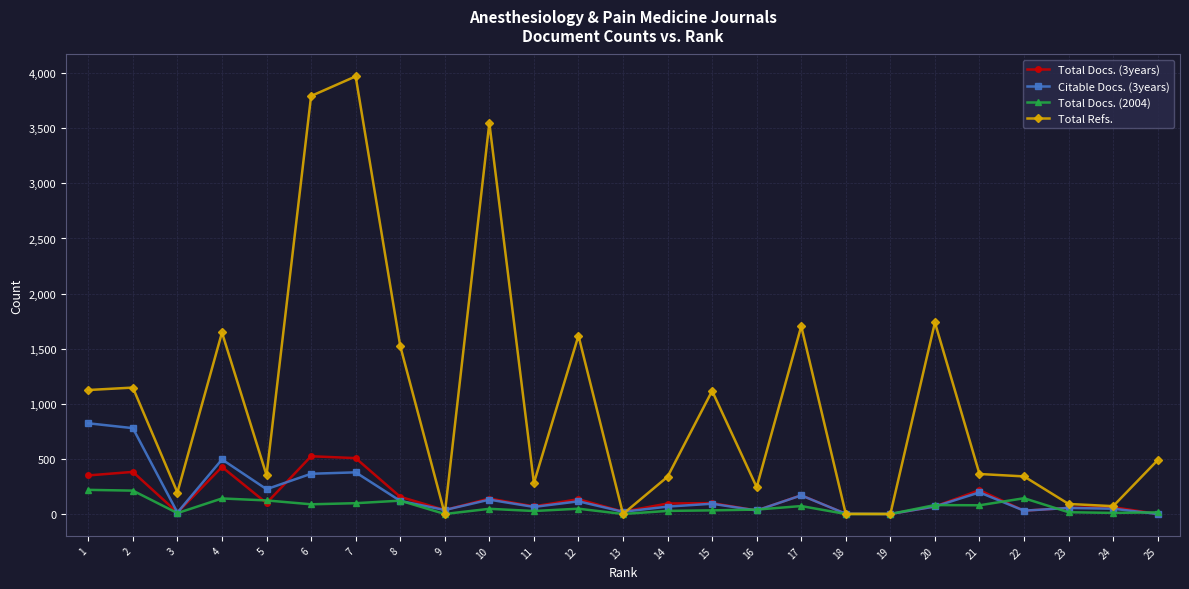

Which series has the widest spread of values?

Total Refs.